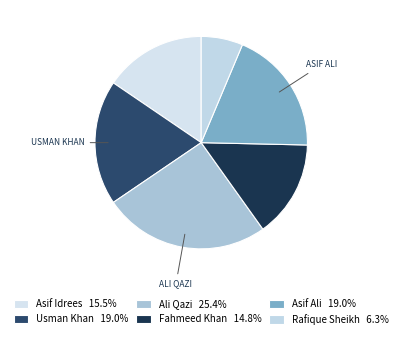

Is it true that Asif Idrees is 15% of the pie?

True